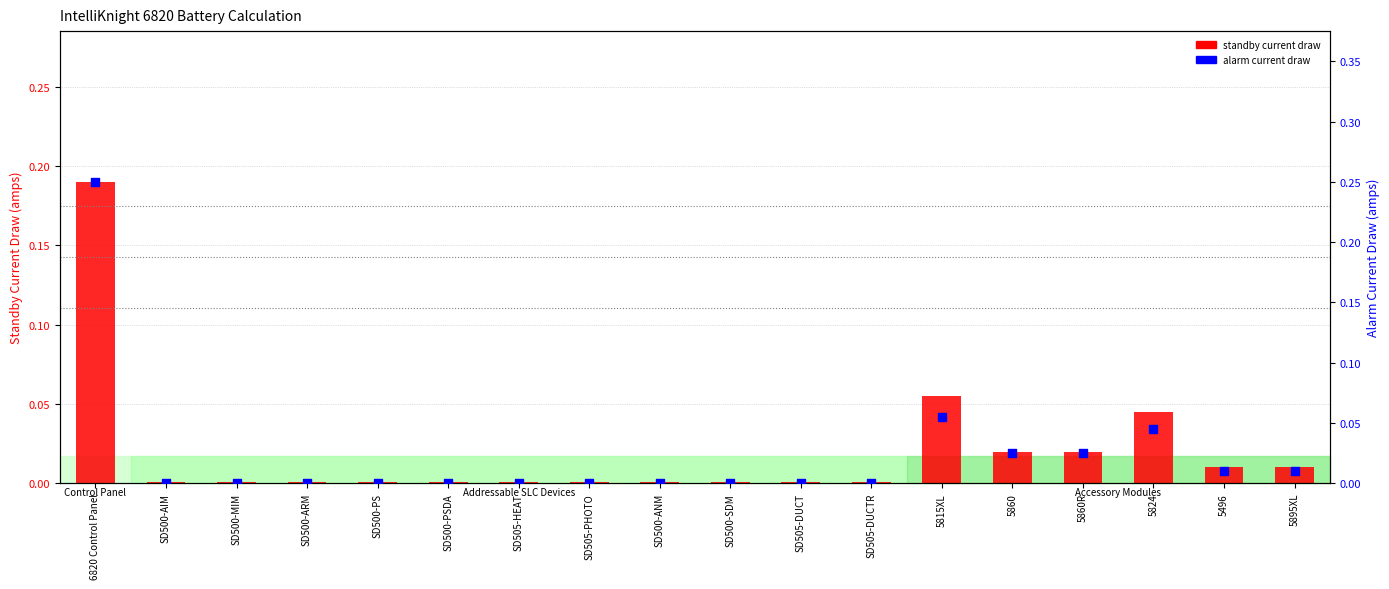

What are all the series names shown in the legend?

standby current draw, alarm current draw